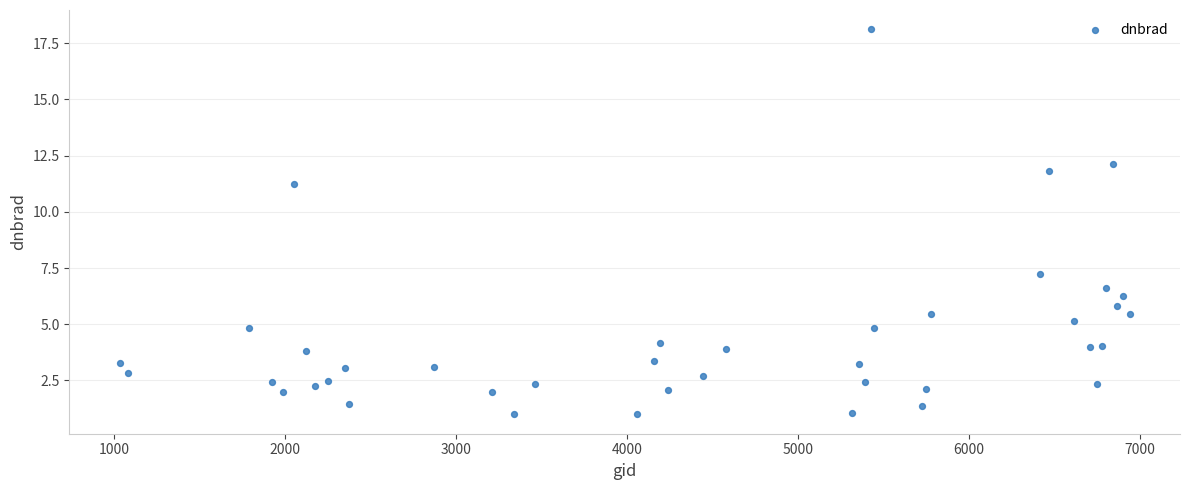

What Y value in the scatter plot is closest to 9?

7.2